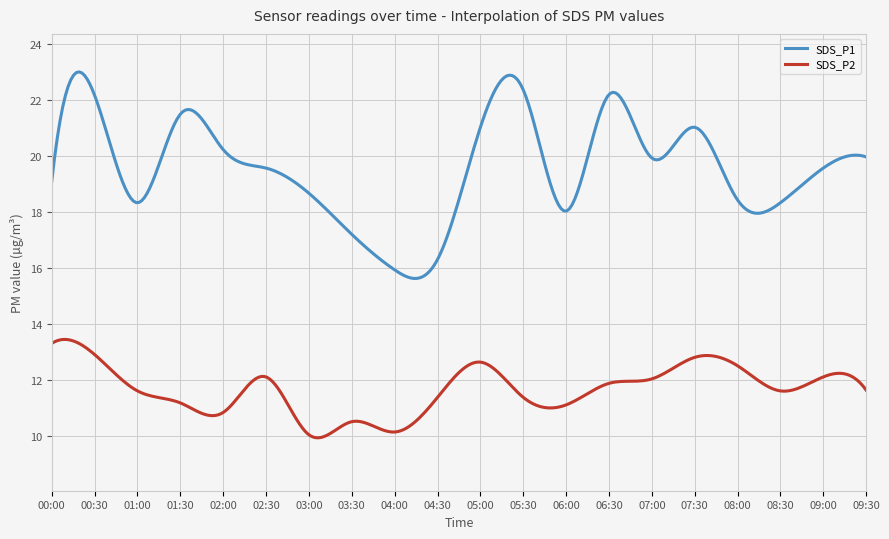

Which series has the widest spread of values?

SDS_P1